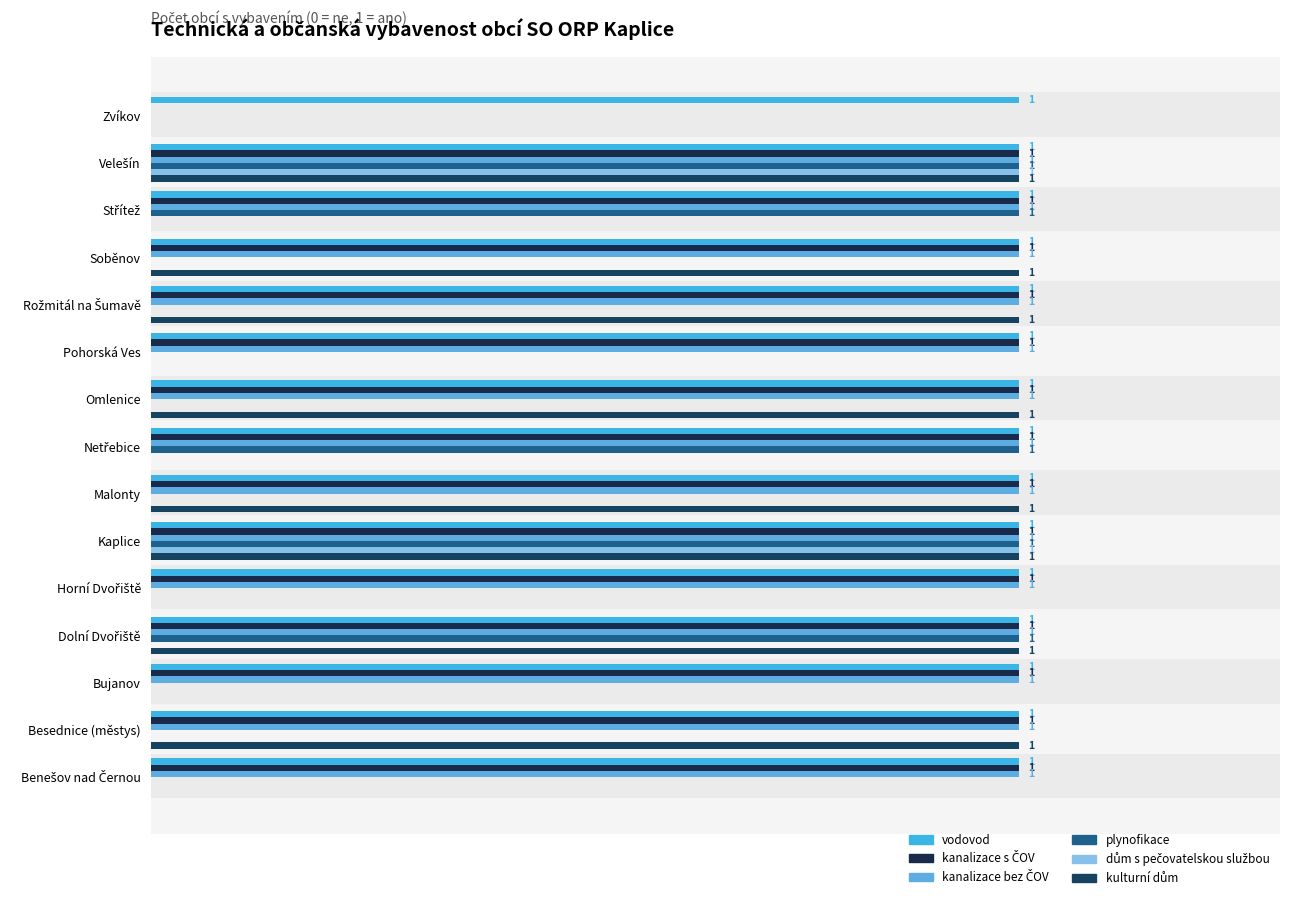

Are the bars grouped side by side (vs. stacked)?

Yes